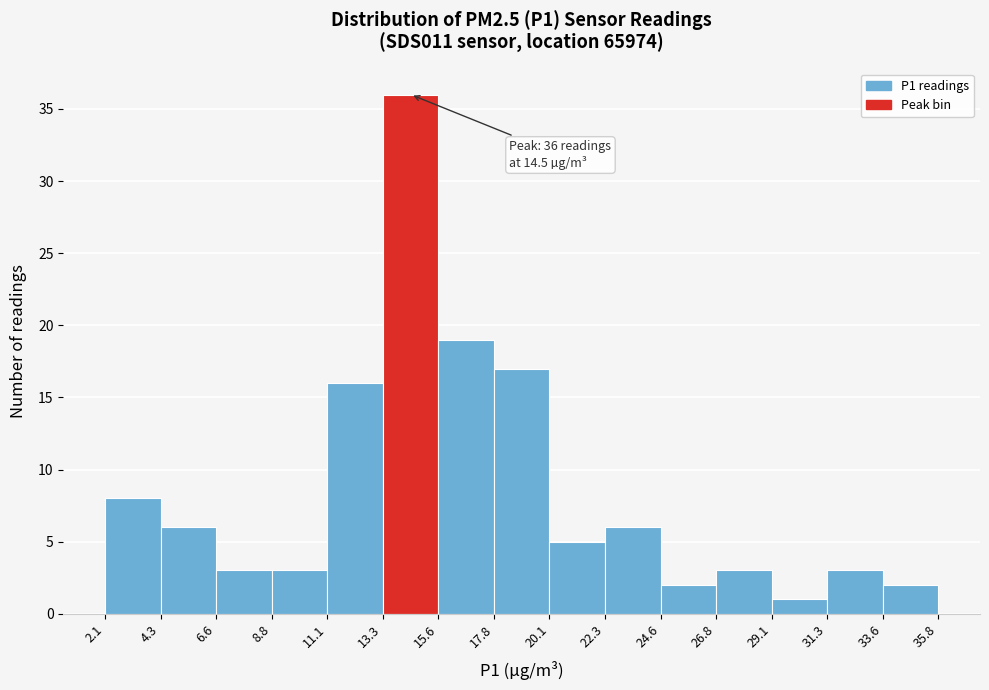

Which range on the x-axis has the tallest bar?

13.3 to 15.6